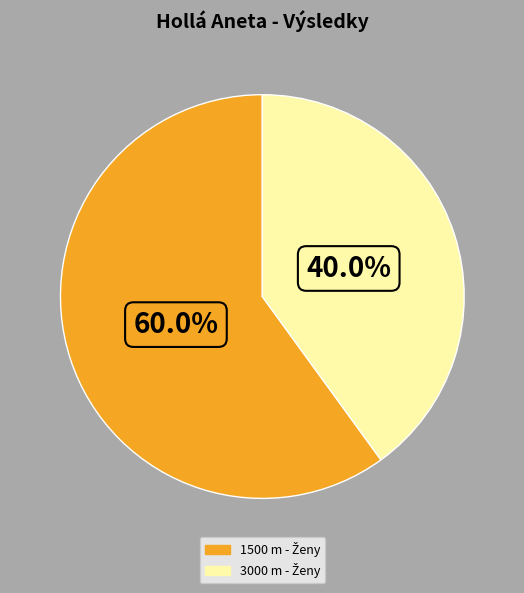

Is there any slice that represents more than half of the pie?

Yes